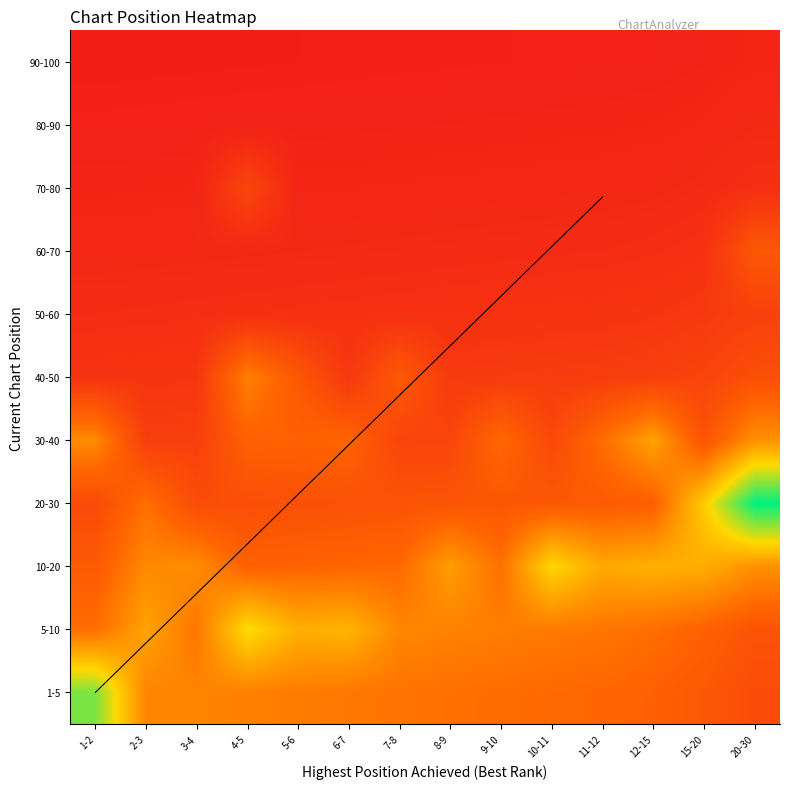

Is the value of 40-50 at 5-6 greater than the value of 20-30 at 4-5?

Yes